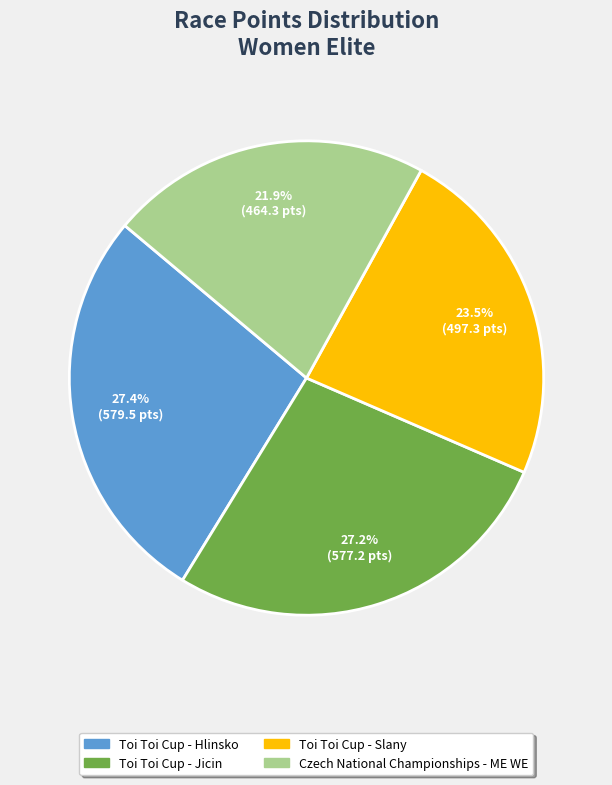

How many slices are in this pie chart?

4